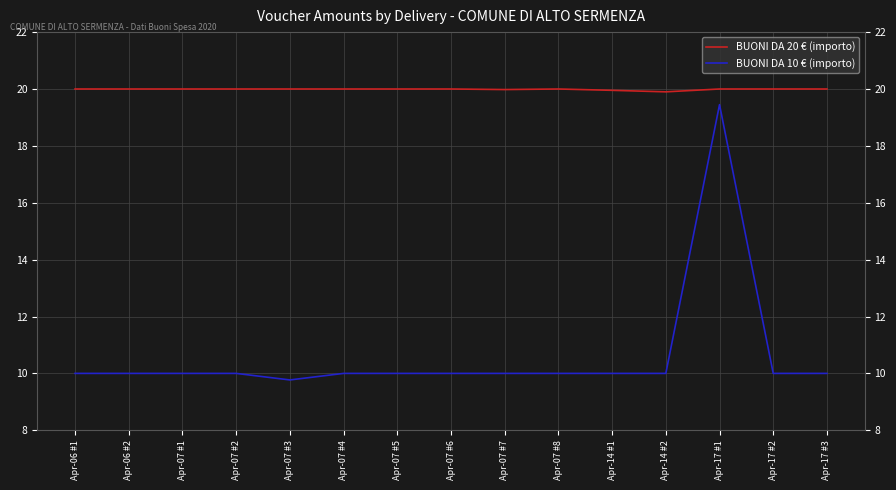

At Apr-07 #7, list the series in order from largest to smallest.

BUONI DA 20 € (importo), BUONI DA 10 € (importo)